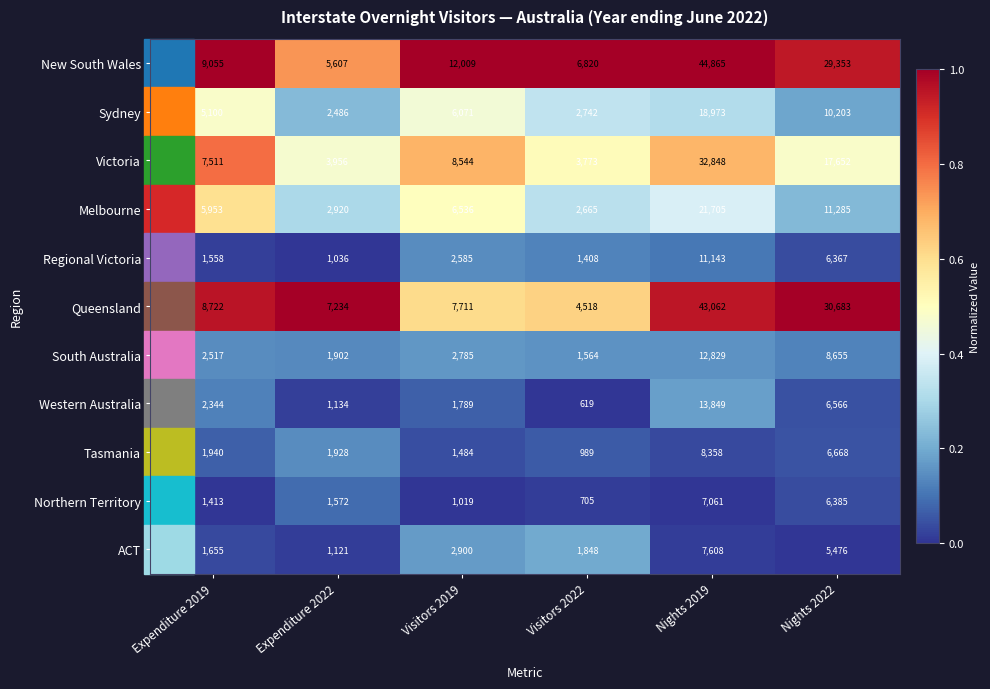

Is it true that Victoria equals 7511 at Expenditure 2019?

True